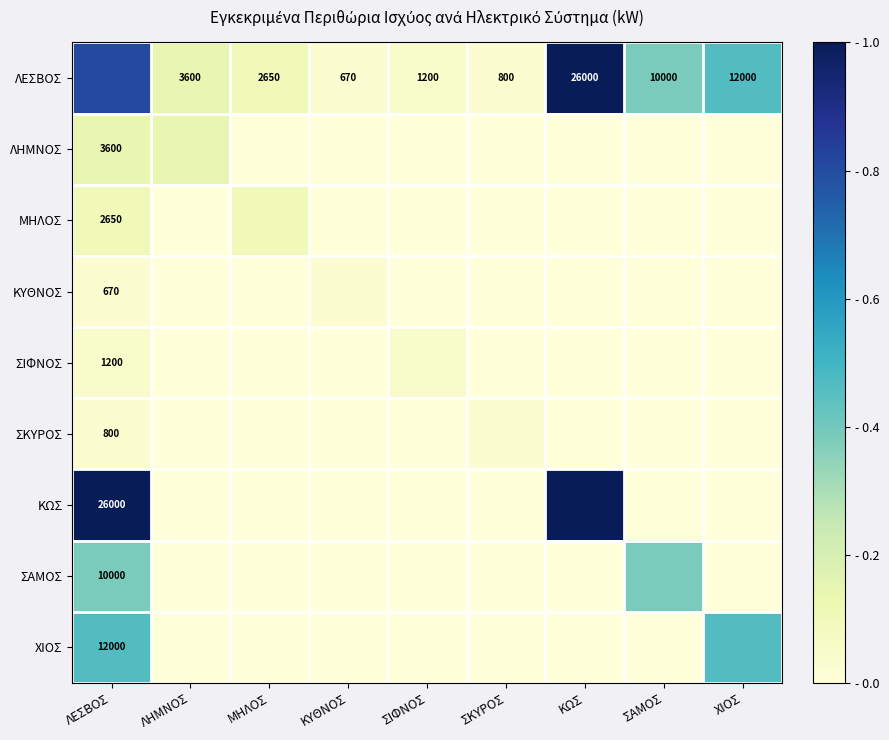

How many data points does each series have?

9